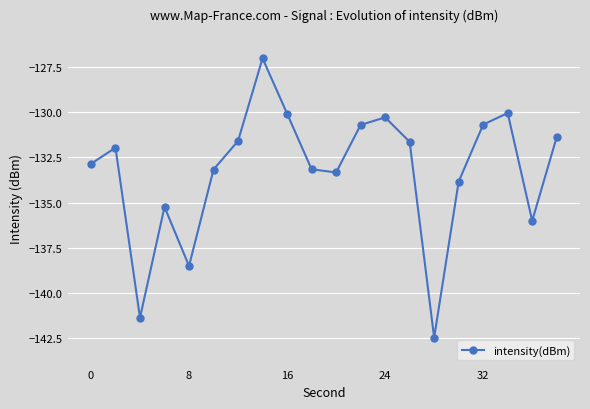

What is the average value?

-133.3